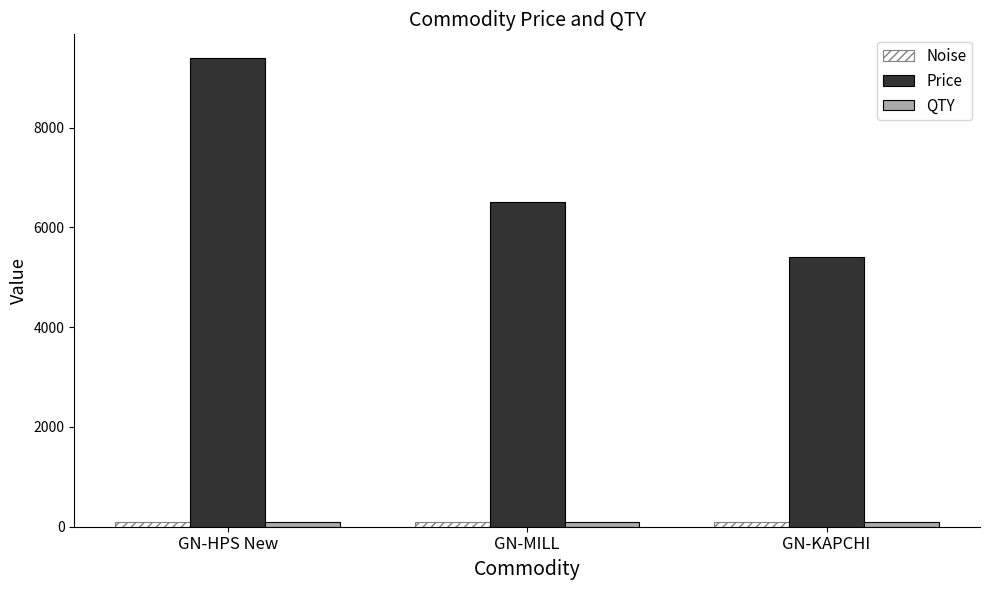

What are all the series names shown in the legend?

Noise, Price, QTY